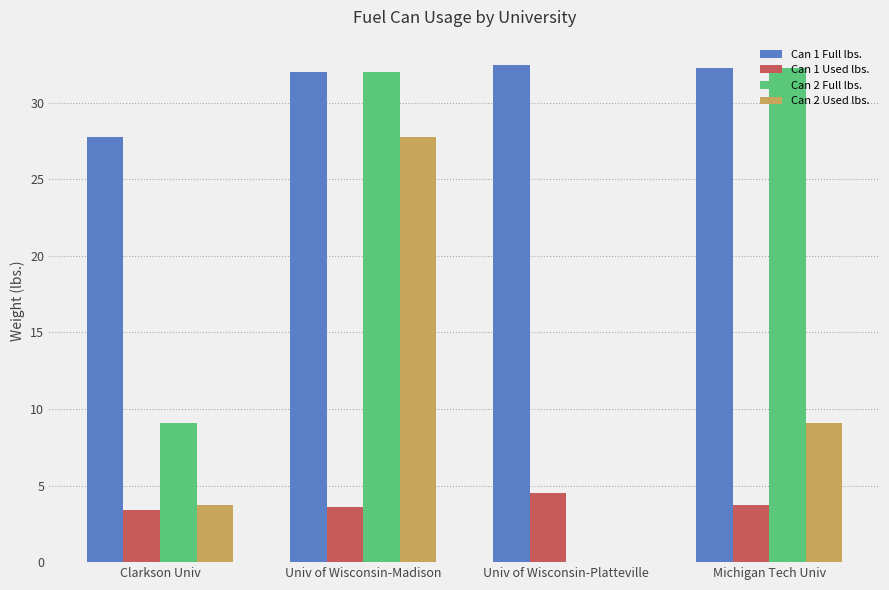

Which series changed the most between Univ of Wisconsin-Platteville and Michigan Tech Univ?

Can 2 Full lbs.